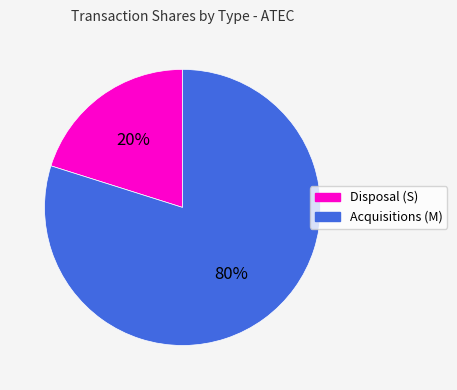

To the nearest percent, what is the difference between the Acquisitions (M) and Disposal (S) slice percentages?

60%